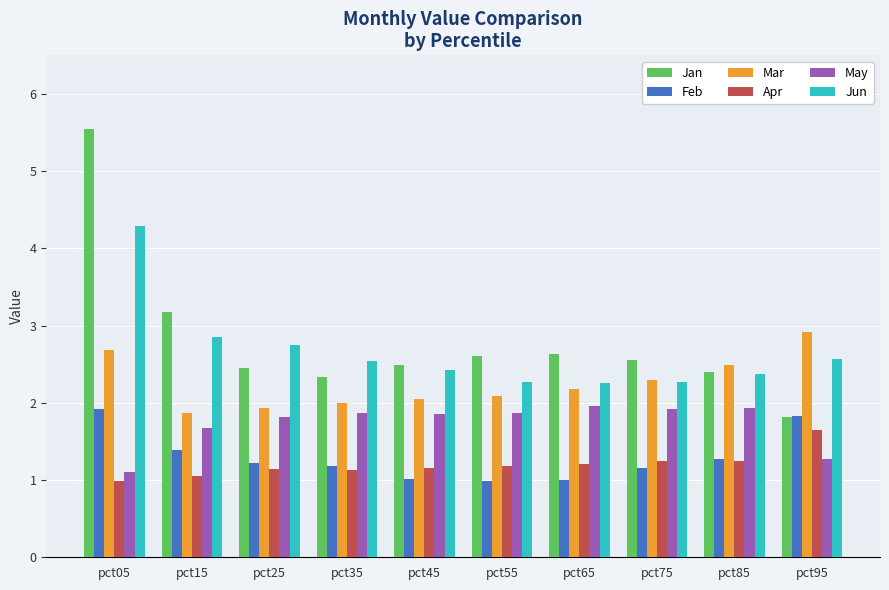

What is the minimum value shown in the chart?

1.0